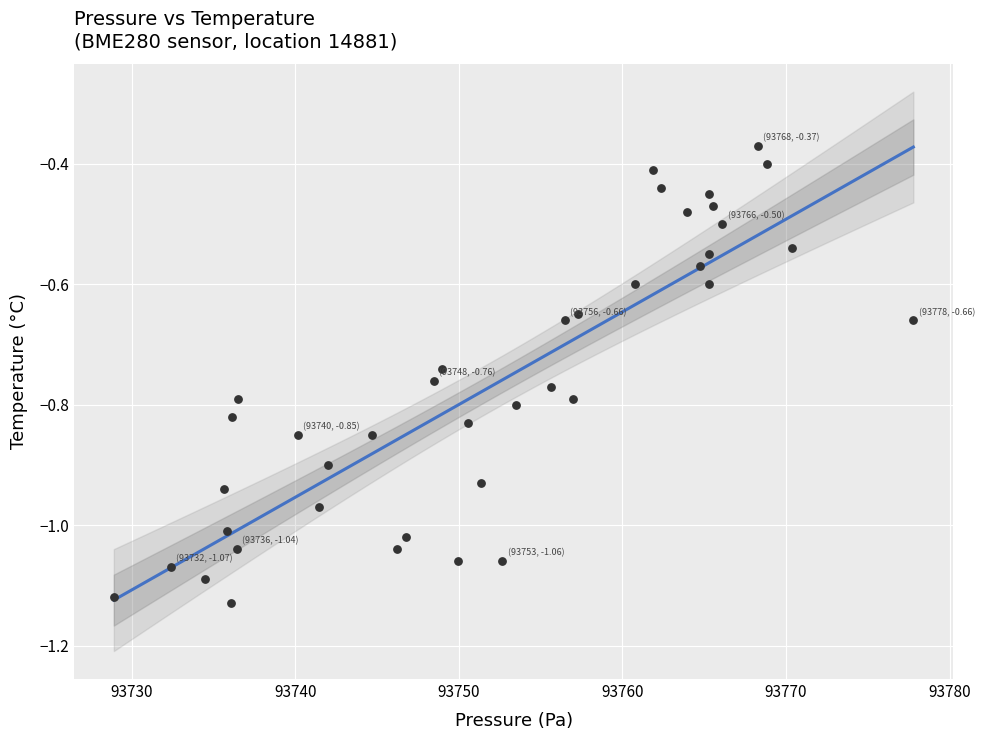

What is the range of Y values (max minus min)?

0.8